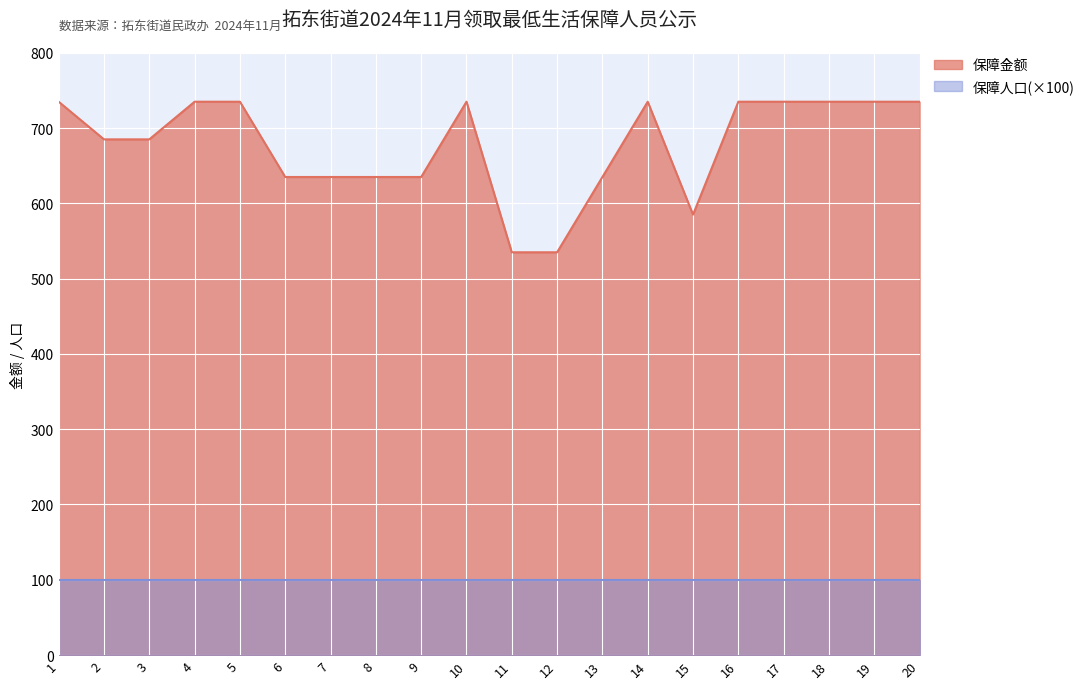

What is the change in value from 2 to 15?

-100